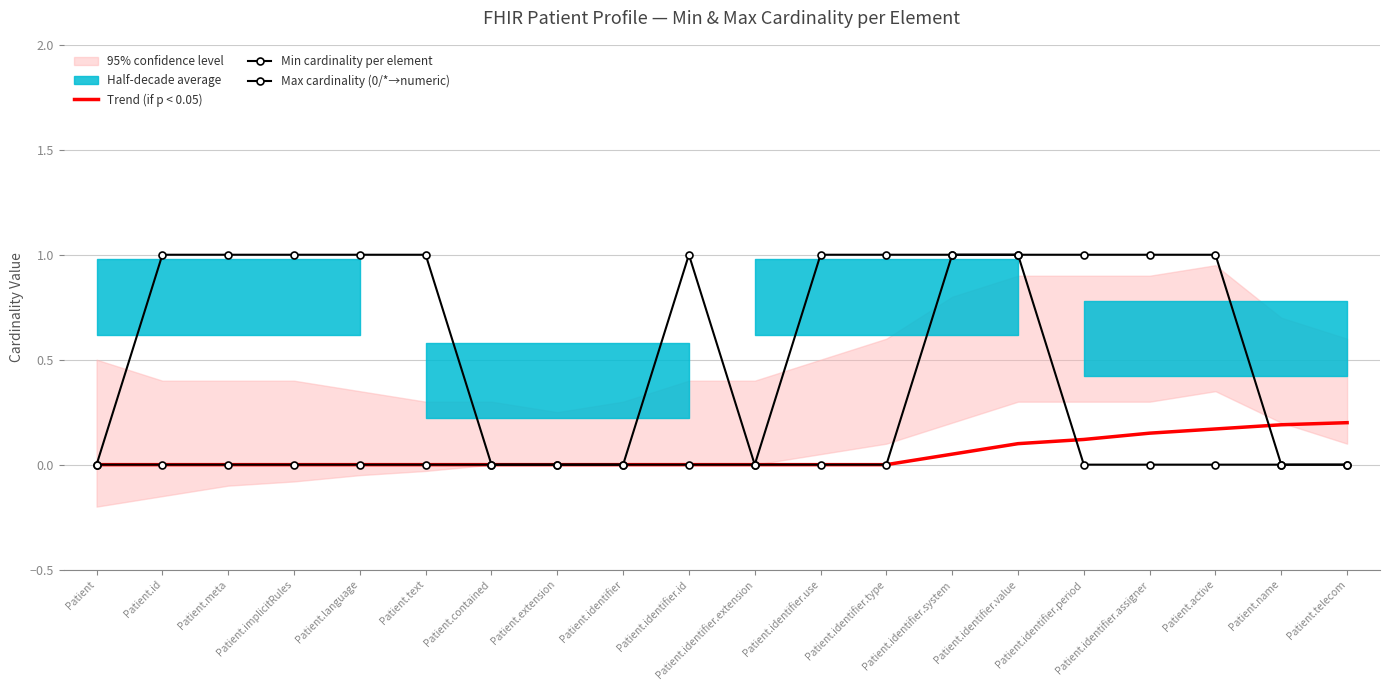

At how many categories does at least one series exceed 0?

15